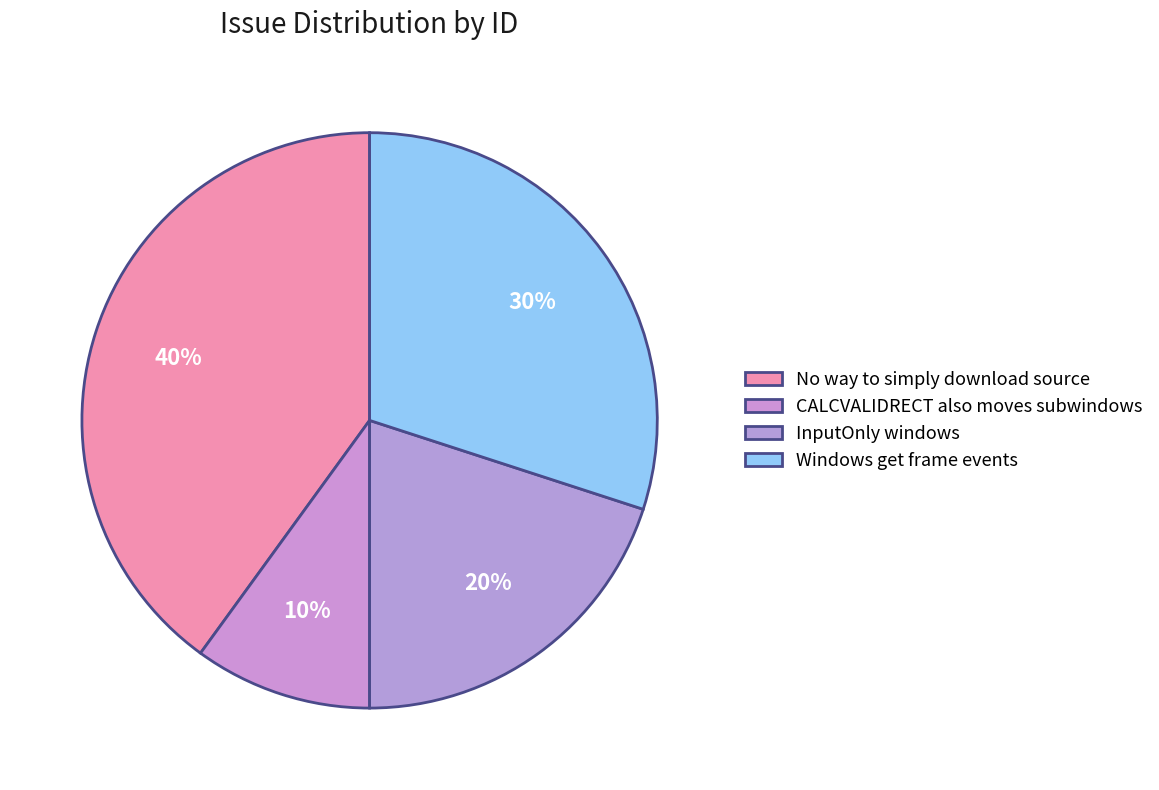

Is there a majority slice in this chart?

No